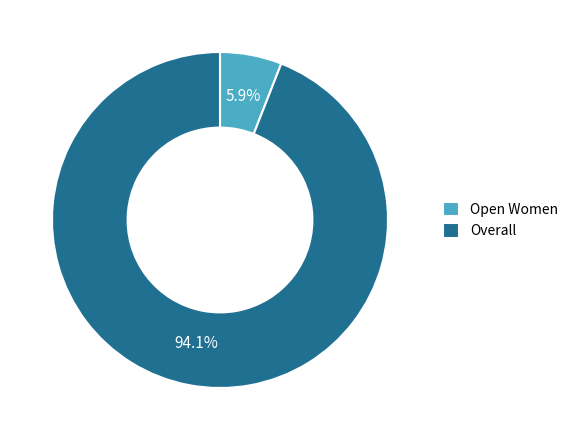

Rank the categories by value from highest to lowest.

Overall, Open Women